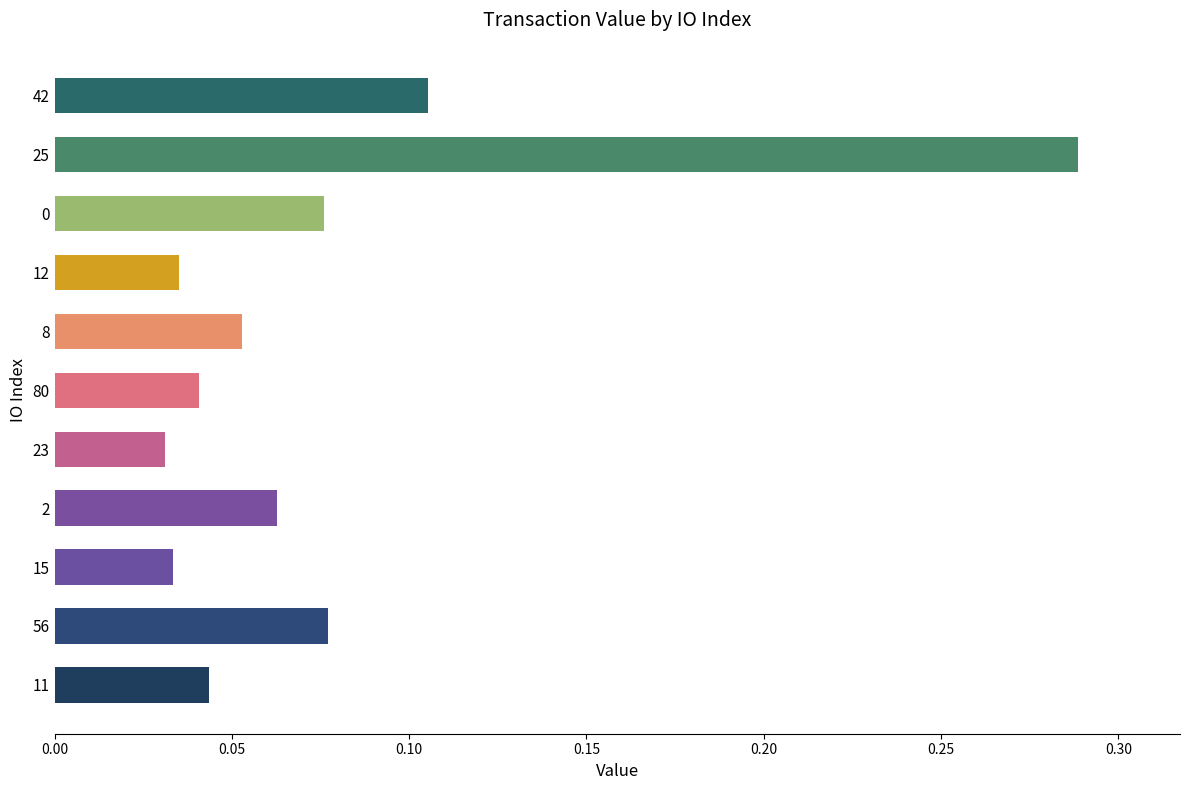

At which category does the chart reach its peak across all series?

25